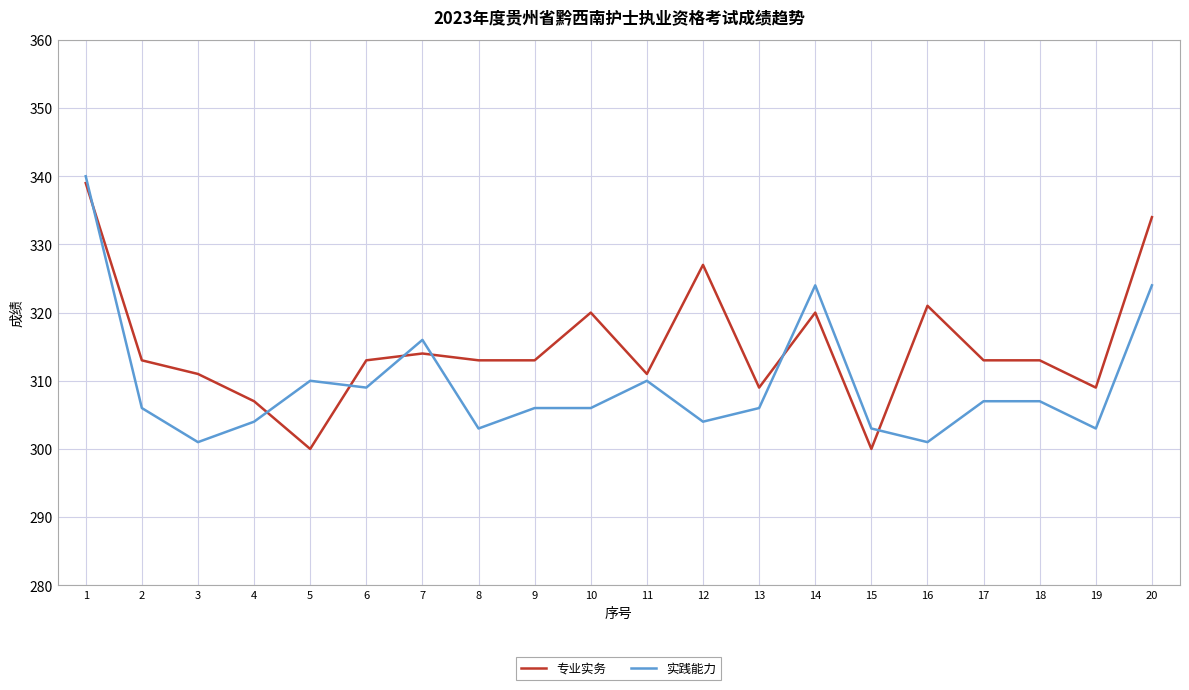

At which category is the sum across all series the highest?

1